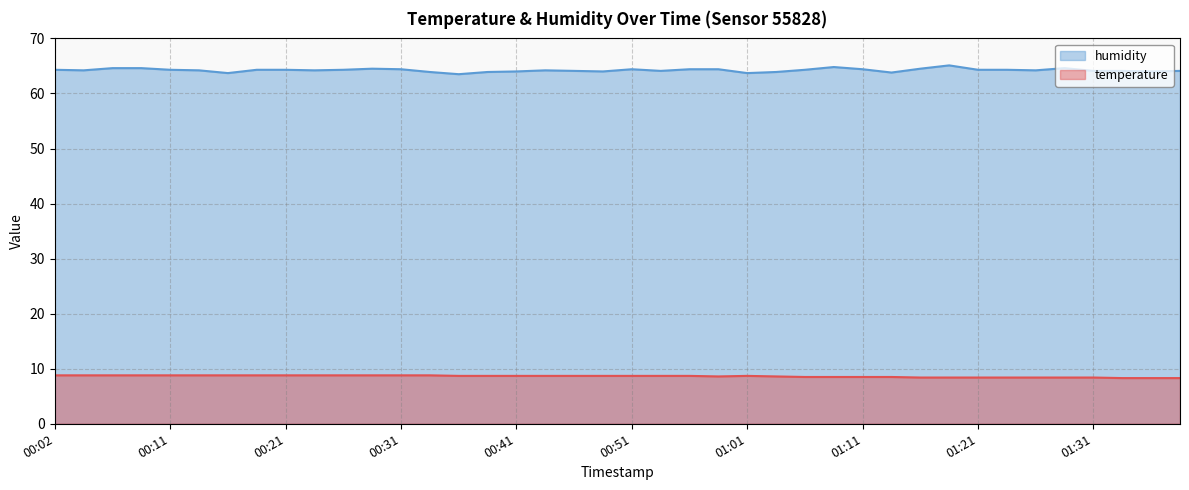

Which series has the largest total across all categories?

humidity